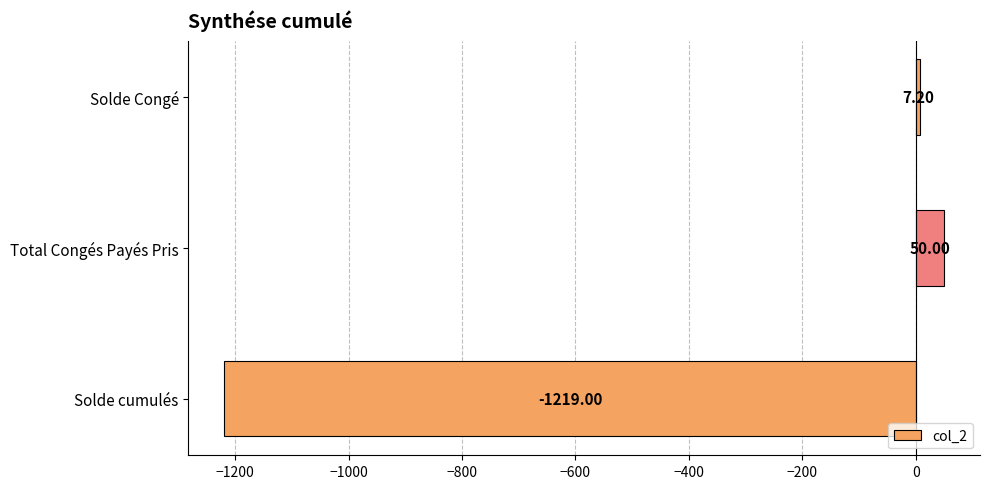

At which category does the chart reach its peak across all series?

Total Congés Payés Pris